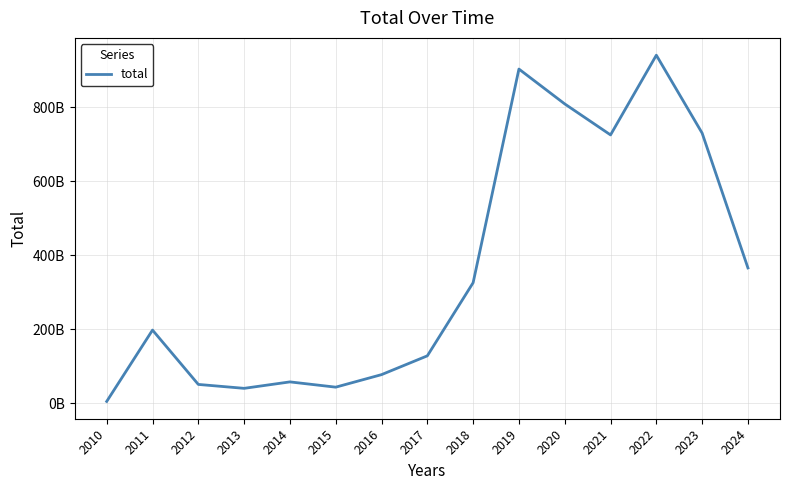

What value does the data have at 2016?

77492842223